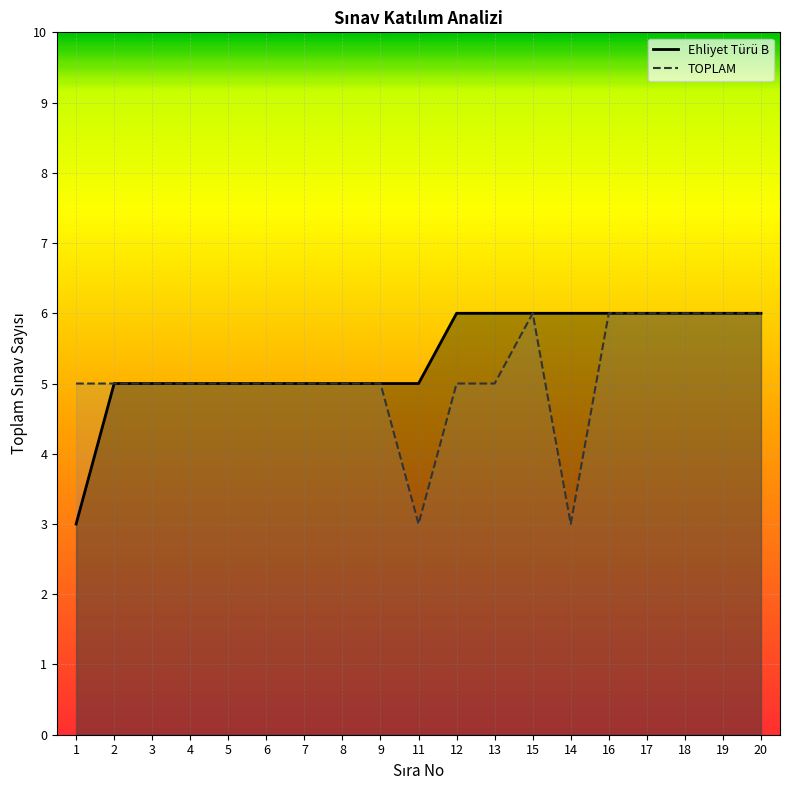

Is it true that TOPLAM equals 5 at 3?

True